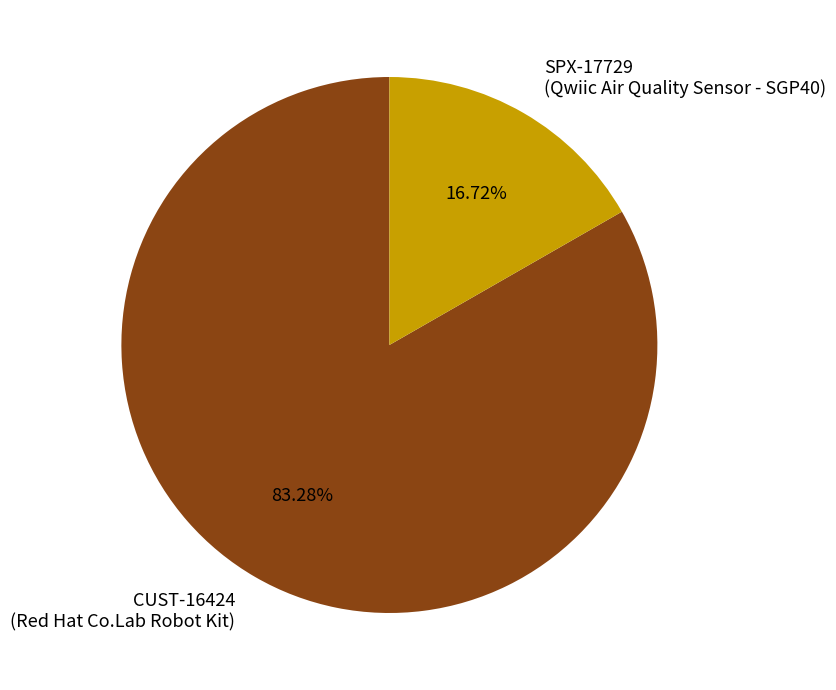

Rank the categories by value from highest to lowest.

CUST-16424 (Red Hat Co.Lab Robot Kit), SPX-17729 (Qwiic Air Quality Sensor - SGP40)